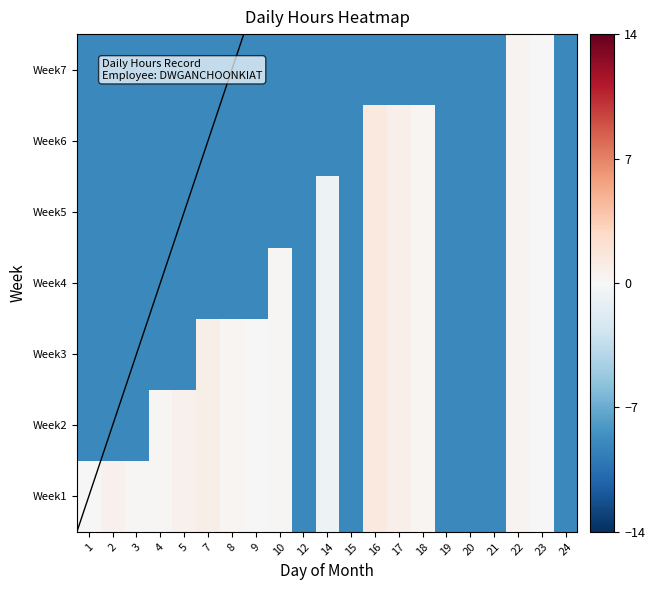

At how many categories does at least one series exceed 1?

1